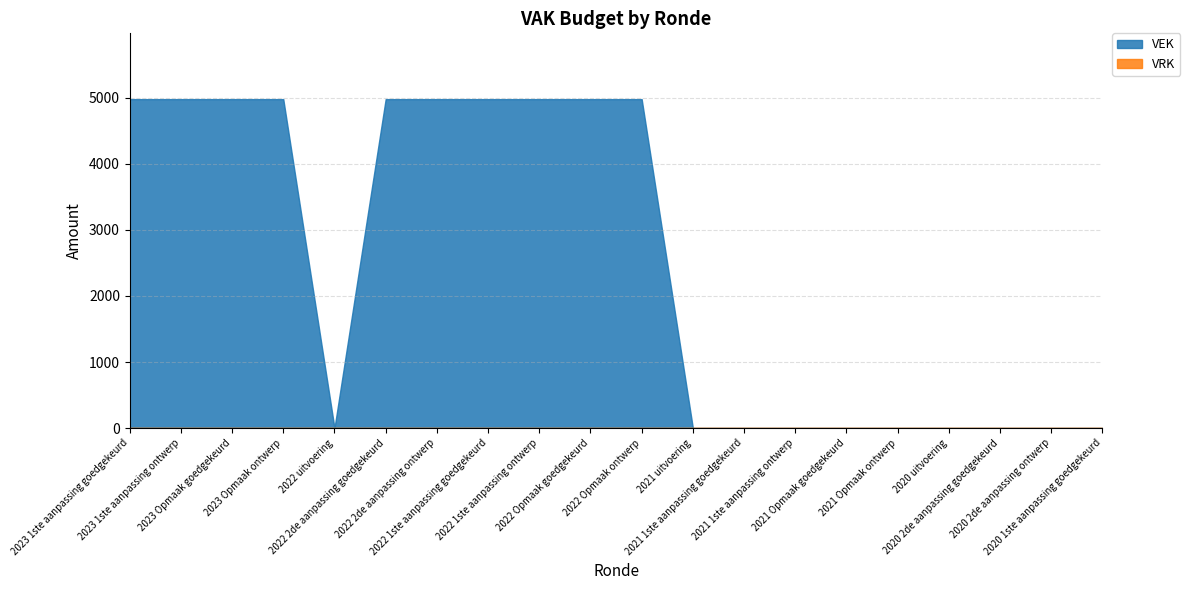

Count the VEK values in the range 0 to 4981.

20